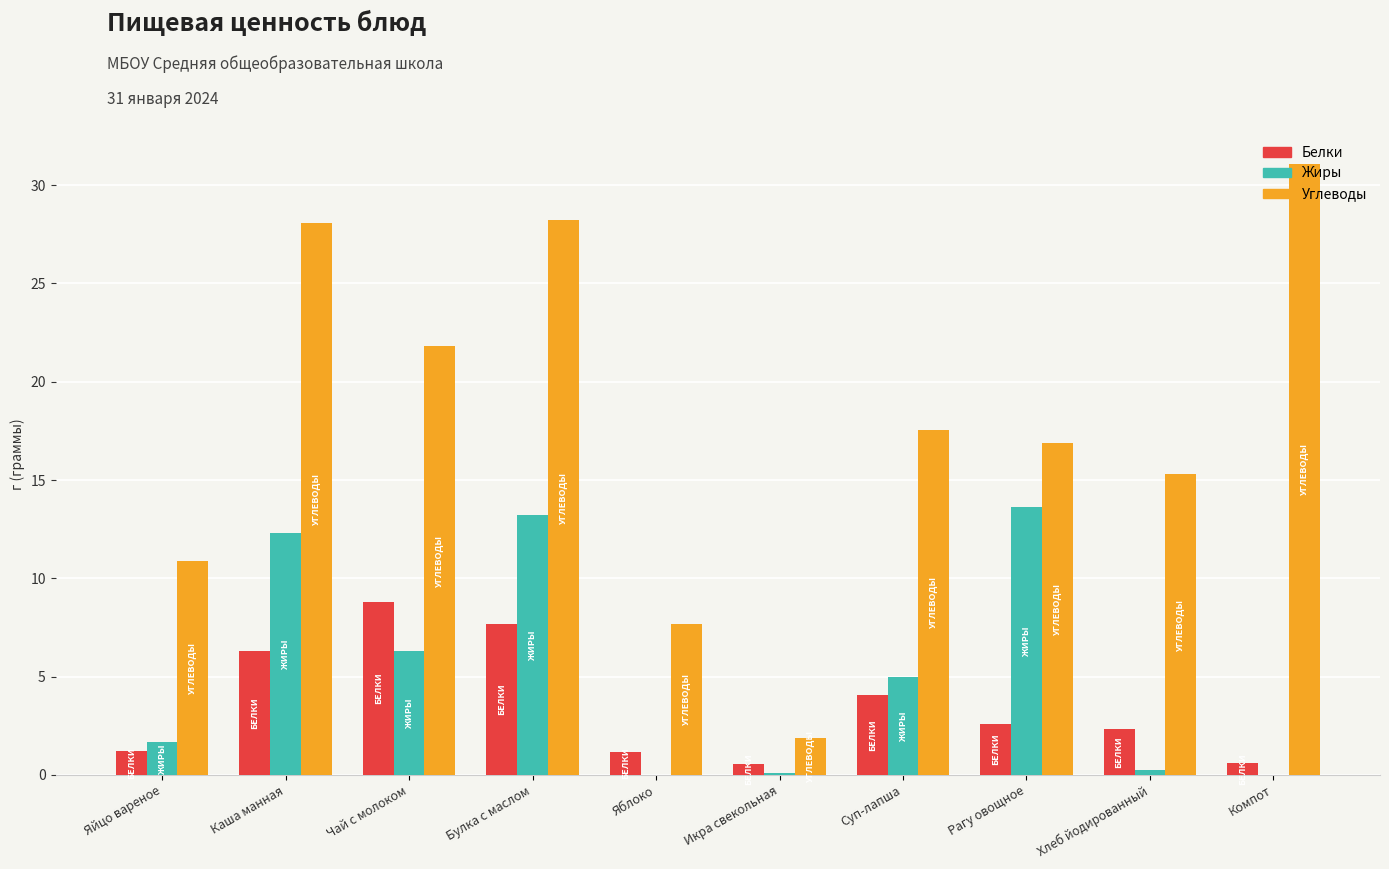

What value does the Белки series have at Рагу овощное?

2.6